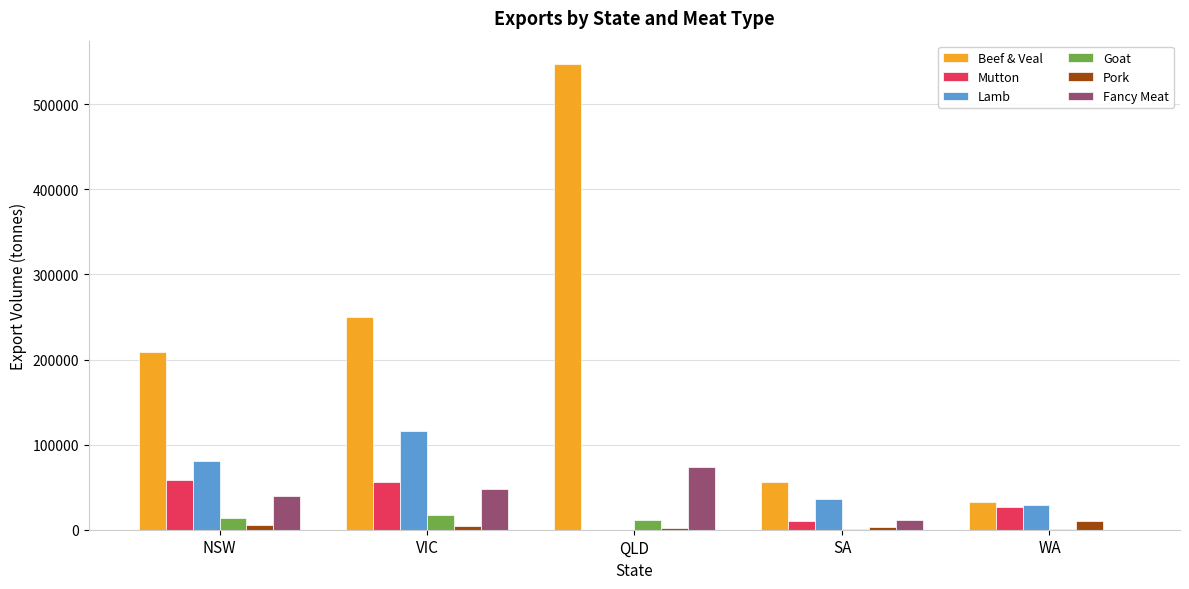

Which series has the largest total across all categories?

Beef & Veal